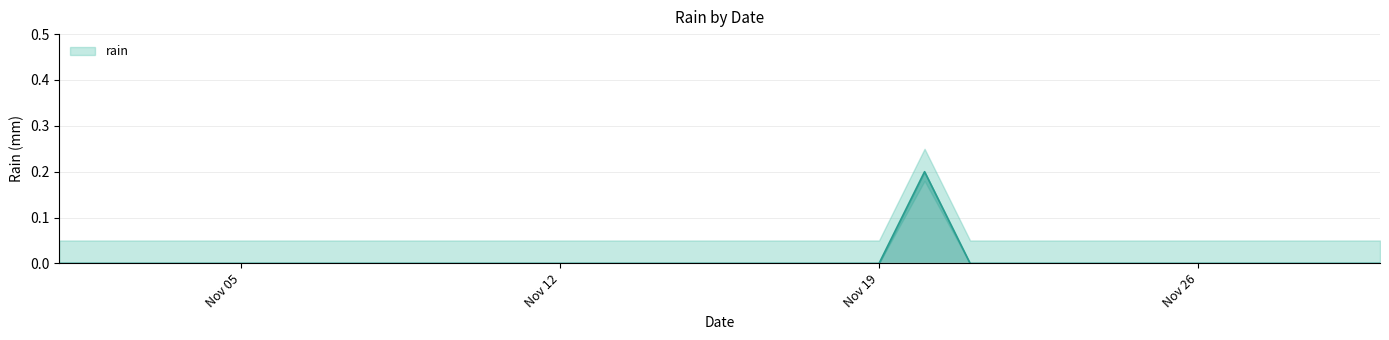

How many data points are above 0?

1